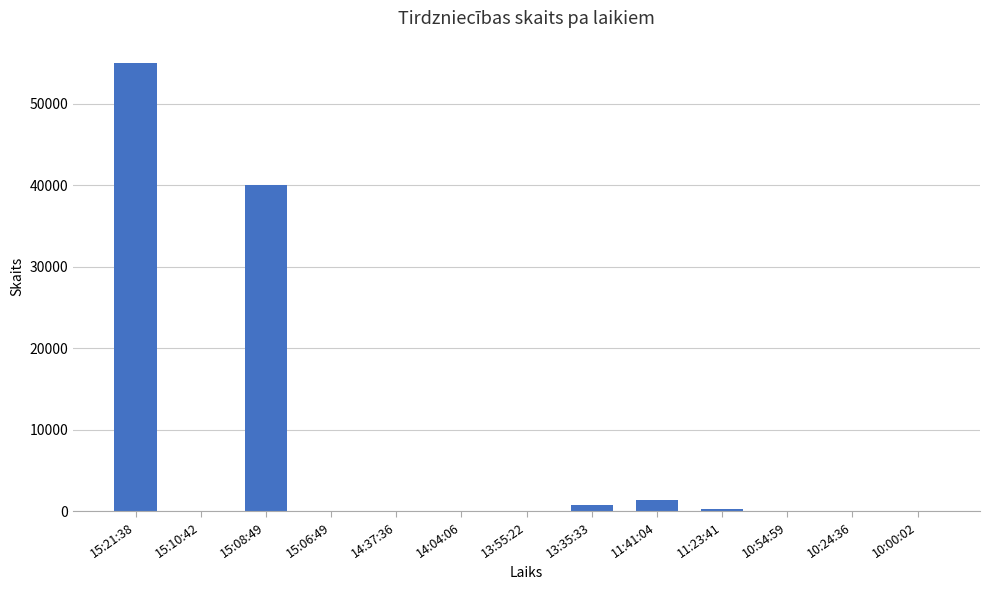

What is the difference between the values at 11:41:04 and 10:00:02?

1411